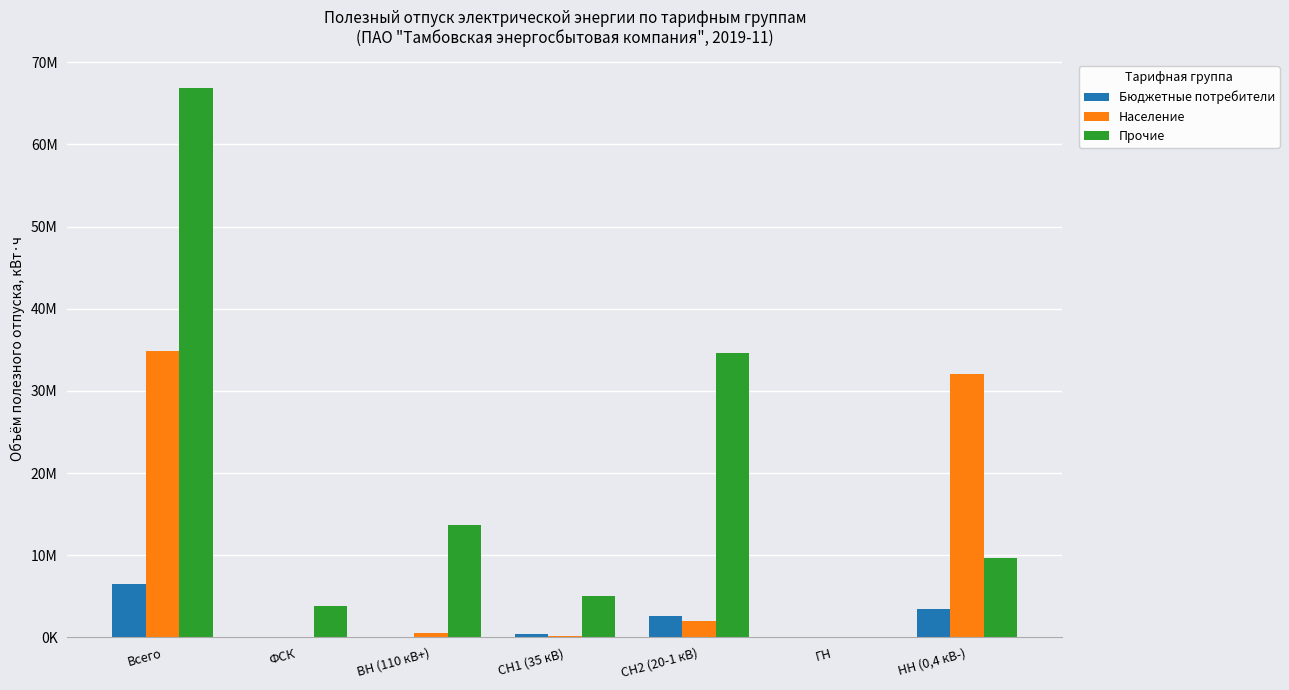

Are the bars grouped side by side (vs. stacked)?

Yes